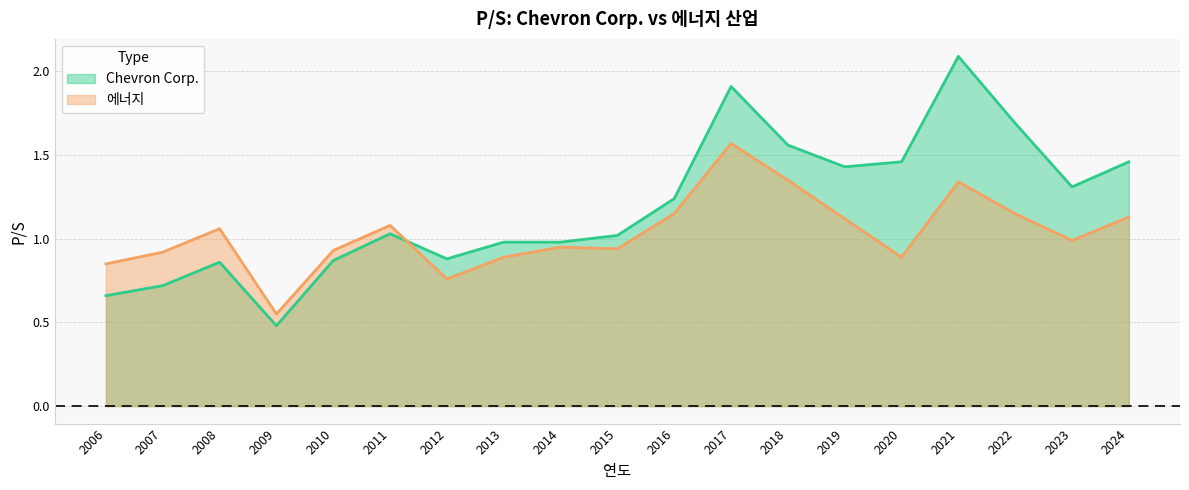

Which series has the largest total across all categories?

Chevron Corp.